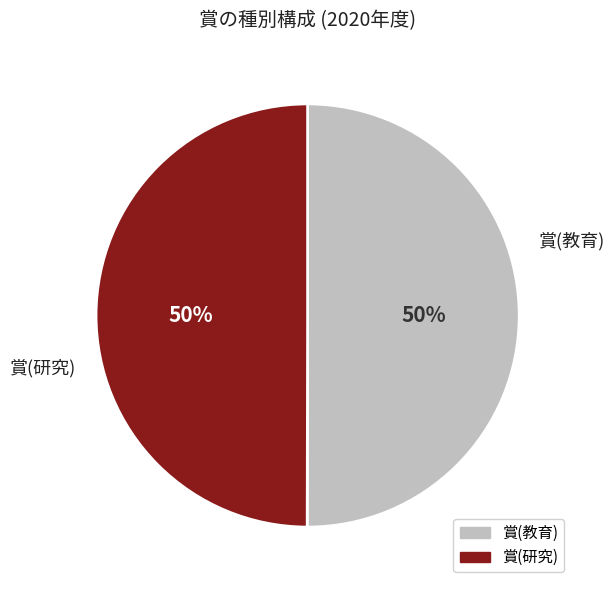

Is the sum of 賞(研究) and 賞(教育) greater than half?

Yes